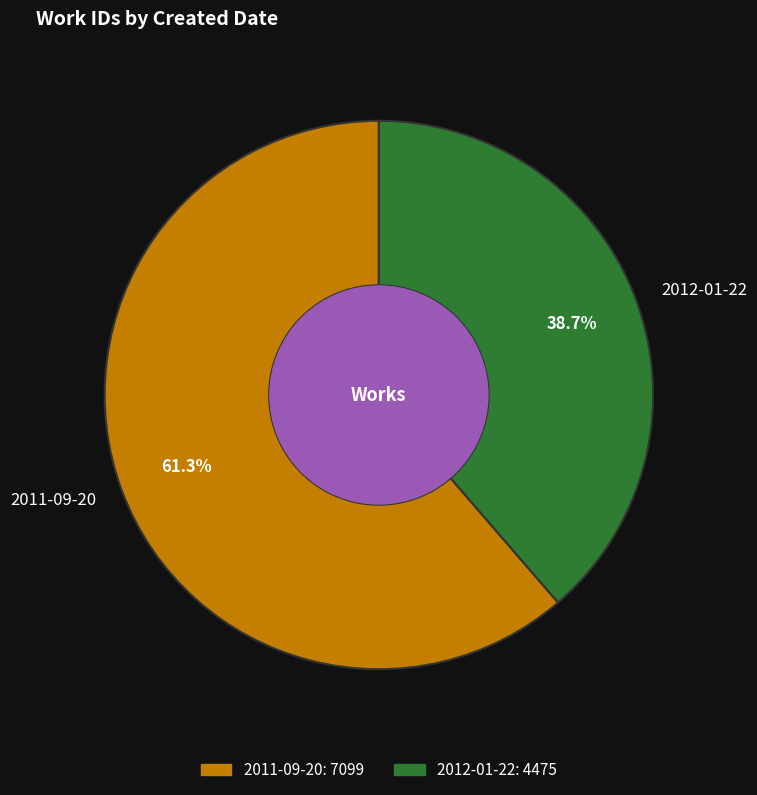

What is the smallest slice in the pie chart?

2012-01-22